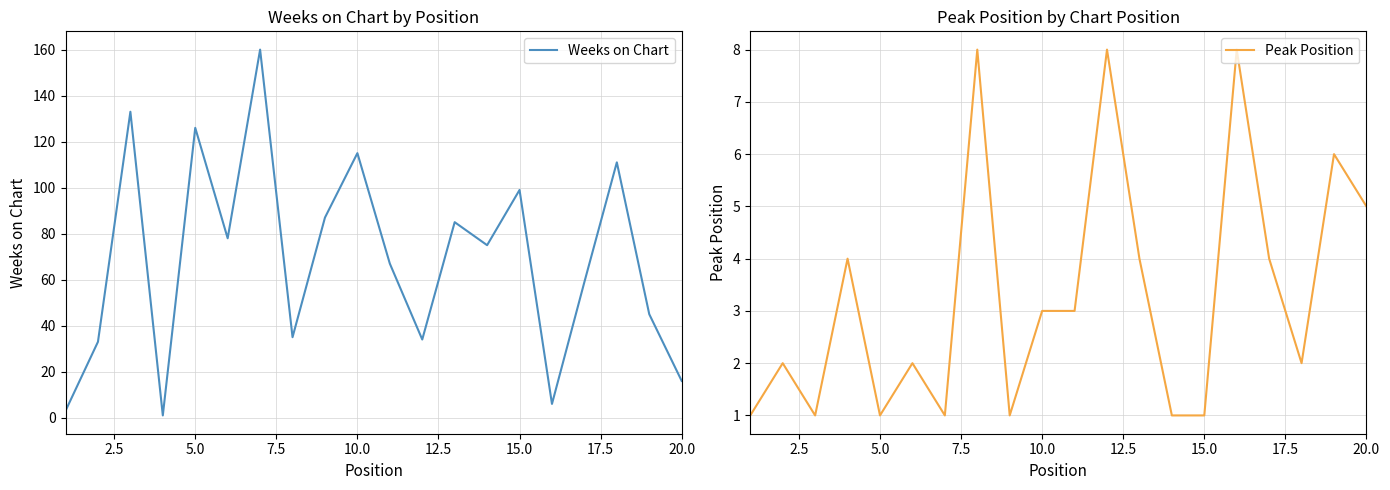

What is the highest value of the Weeks on Chart series?

160